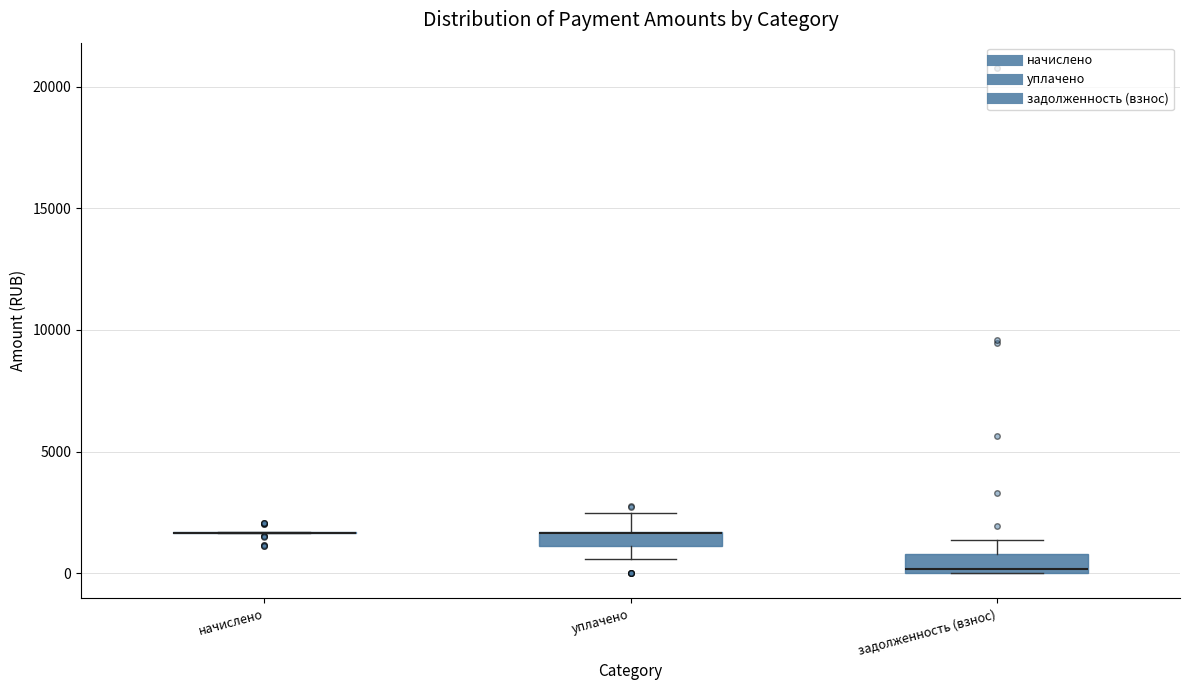

Where does the upper whisker of the box for уплачено end on the y-axis? The values are not printed on the chart, so give them approximately, as read against the axis.

2500